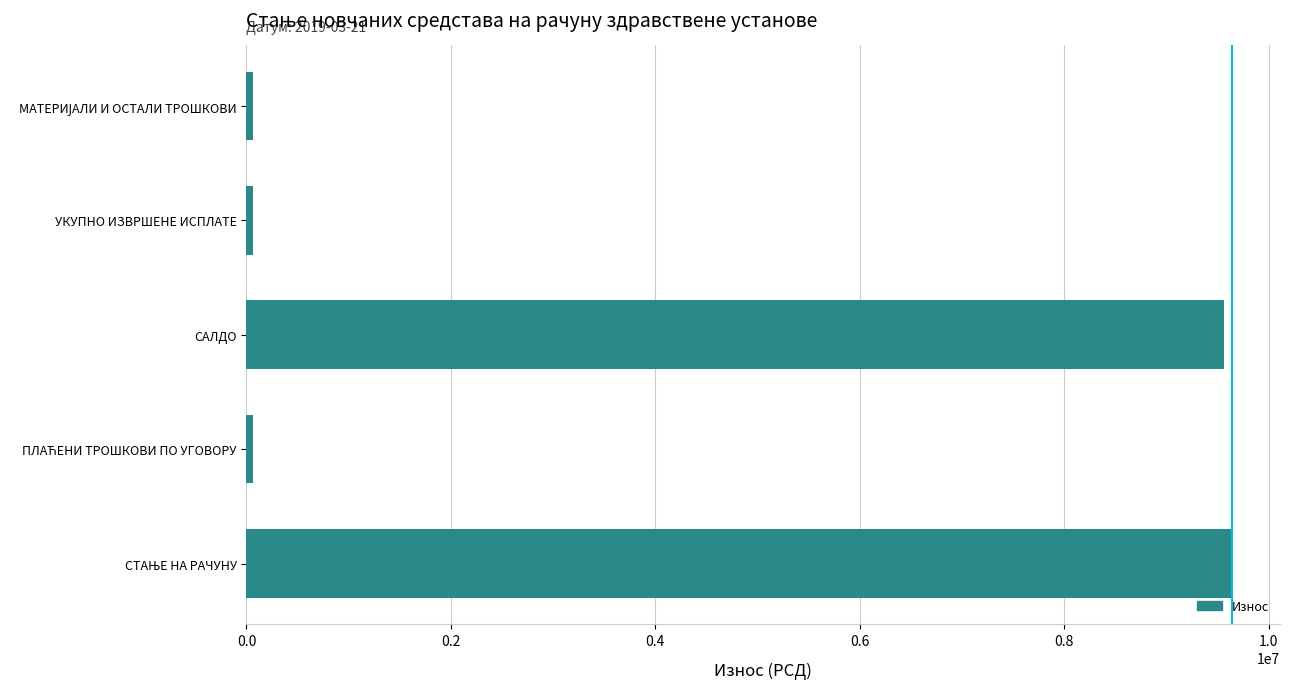

How many bars are there in total?

5